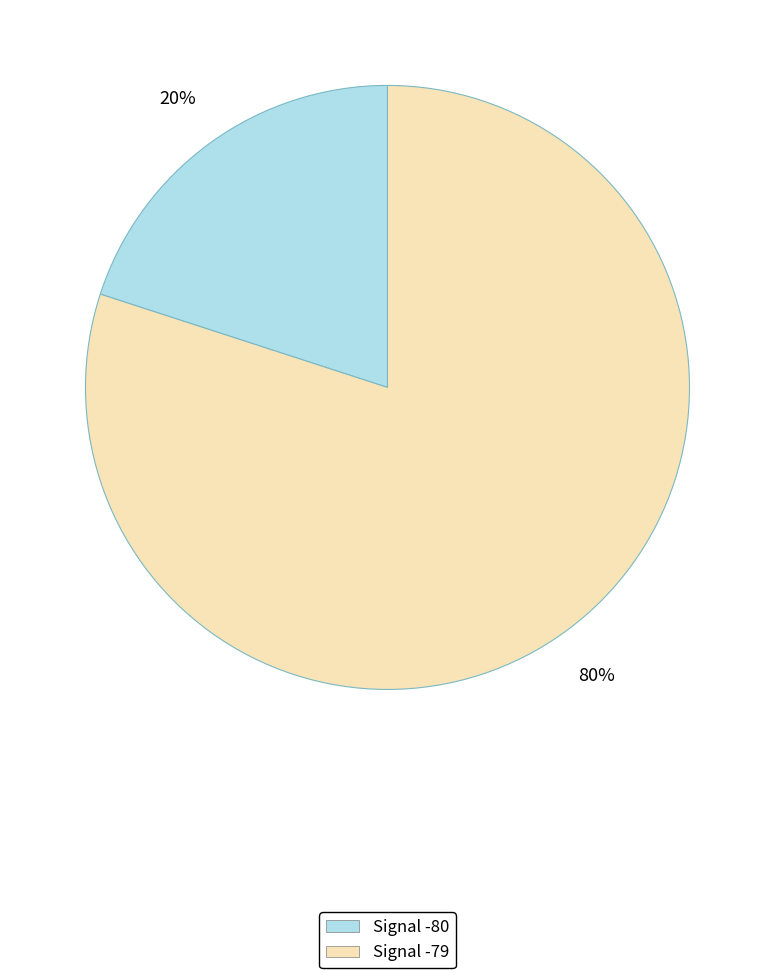

To the nearest percent, what is the average slice percentage?

50%